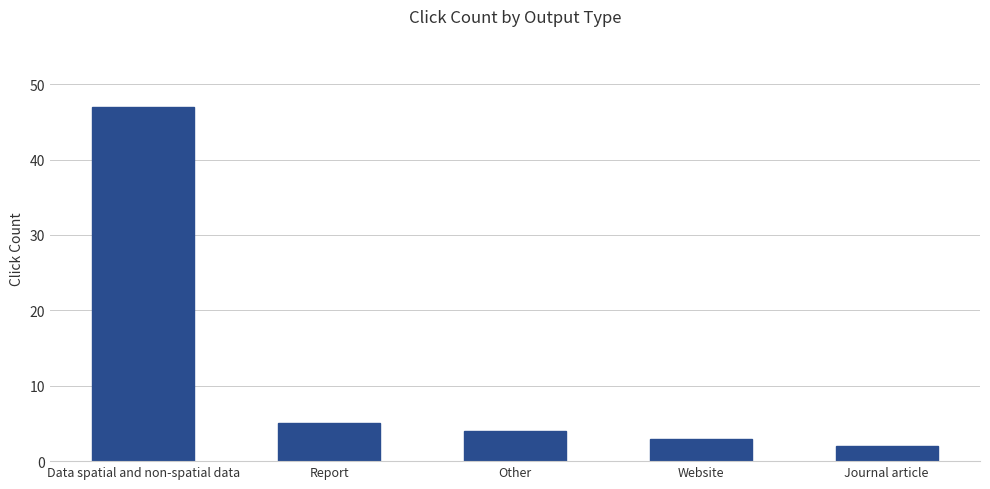

Rank the categories by value from lowest to highest.

Journal article, Website, Other, Report, Data spatial and non-spatial data